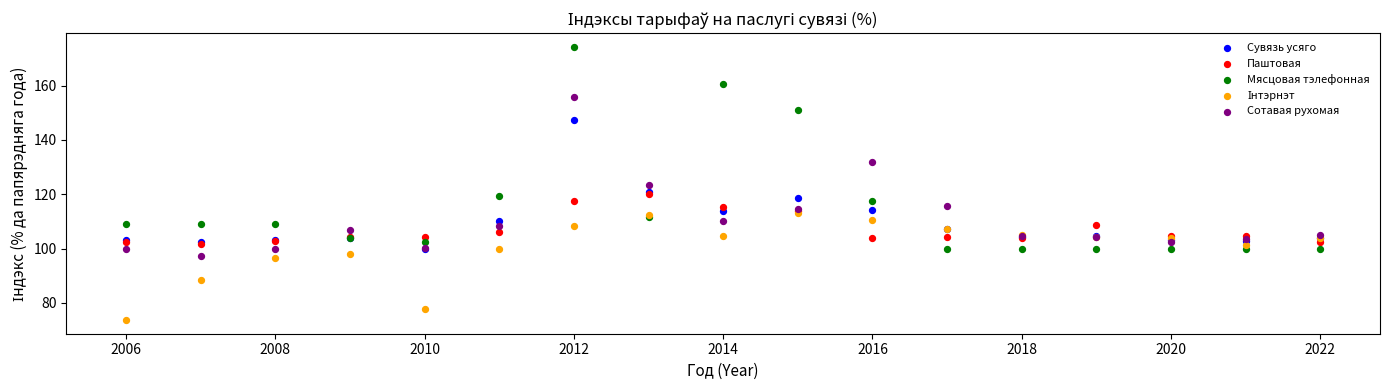

In the Сотавая рухомая series, what Y value is closest to 126?

123.3